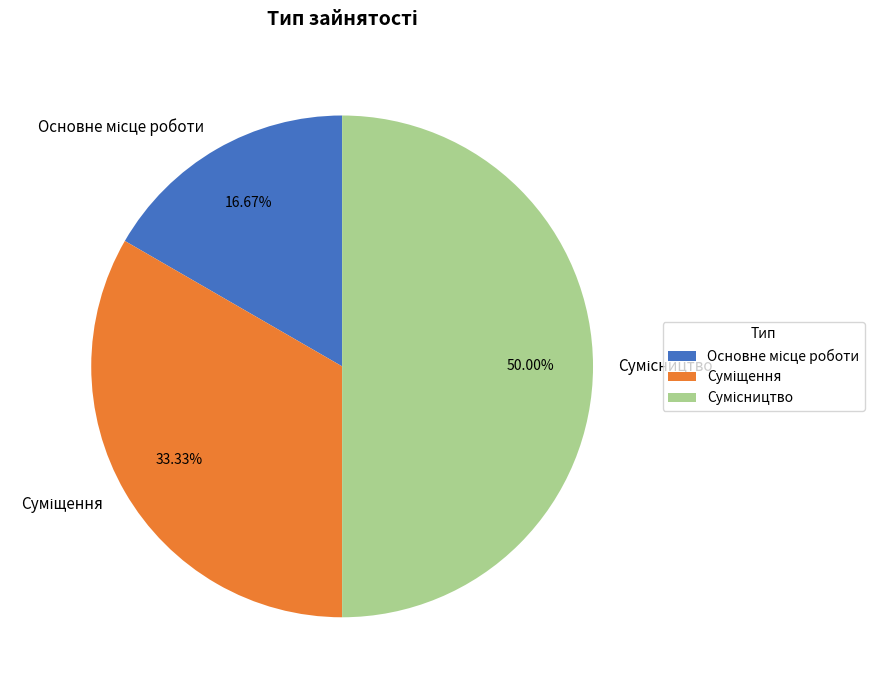

How many slices are in this pie chart?

3